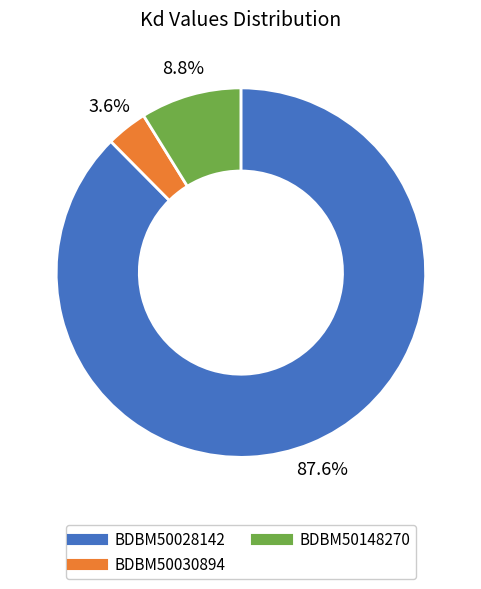

To the nearest percent, what portion does BDBM50030894 represent?

4%